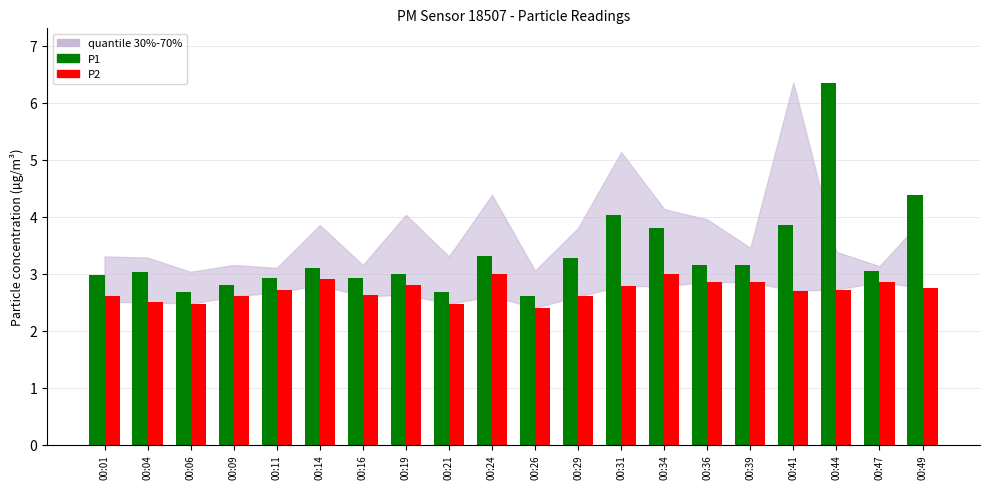

What is the spread (max minus min) of values at 00:39?

0.3